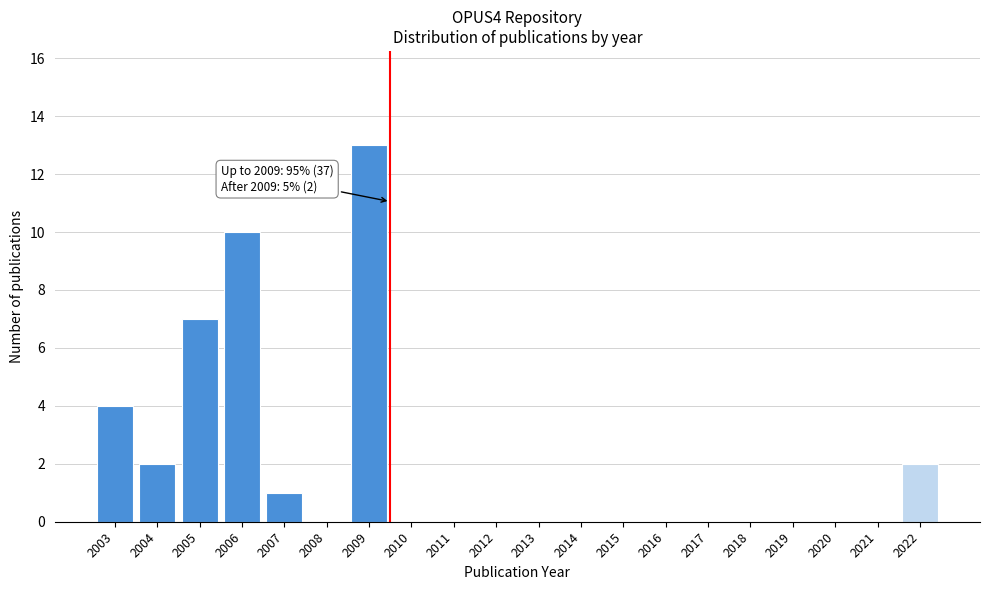

Reading left to right, extract all data points from this chart.

2003=4	2004=2	2005=7	2006=10	2007=1	2008=0	2009=13	2010=0	2011=0	2012=0	2013=0	2014=0	2015=0	2016=0	2017=0	2018=0	2019=0	2020=0	2021=0	2022=2